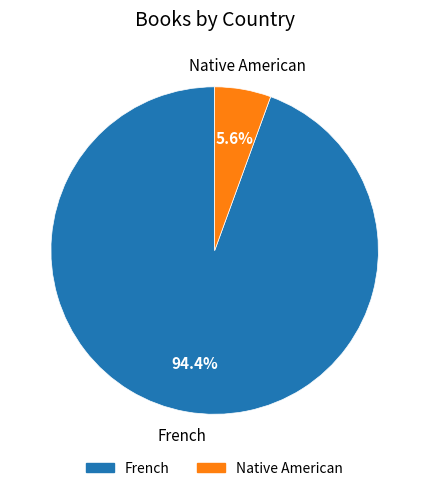

Is there any slice that represents more than half of the pie?

Yes